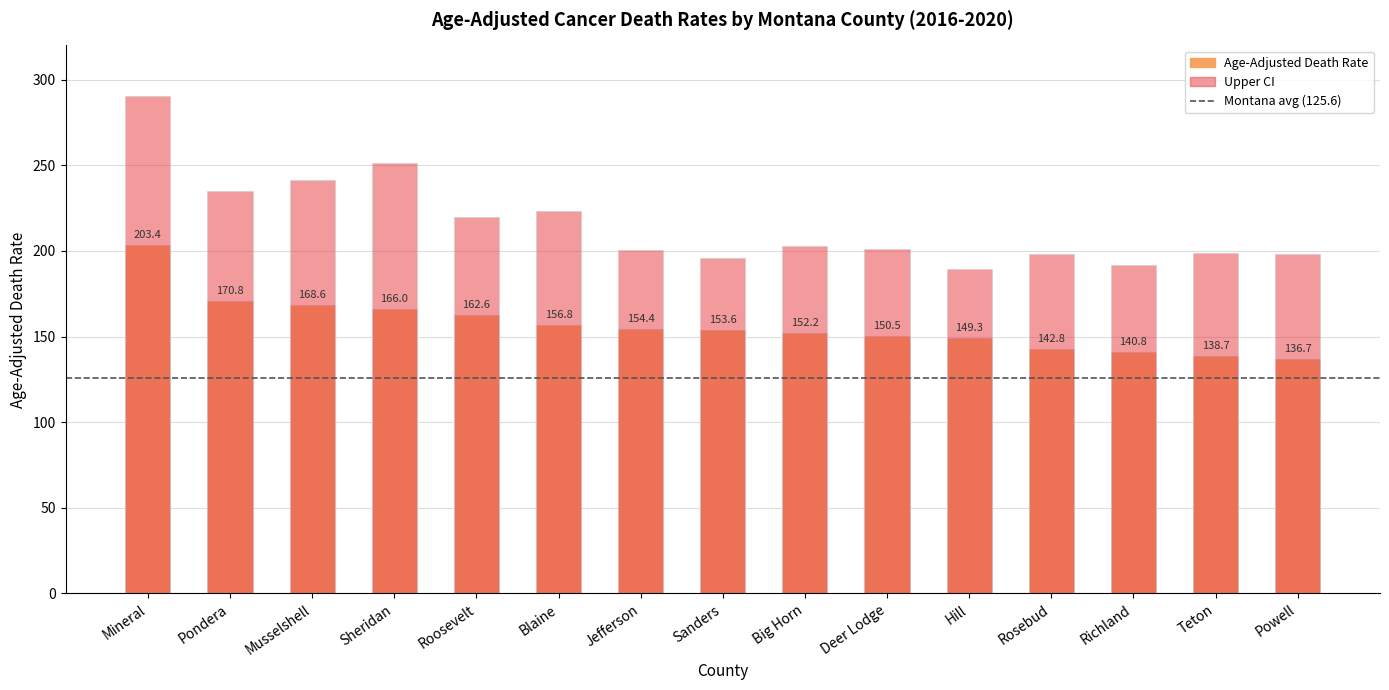

How many bars are there in each group?

2